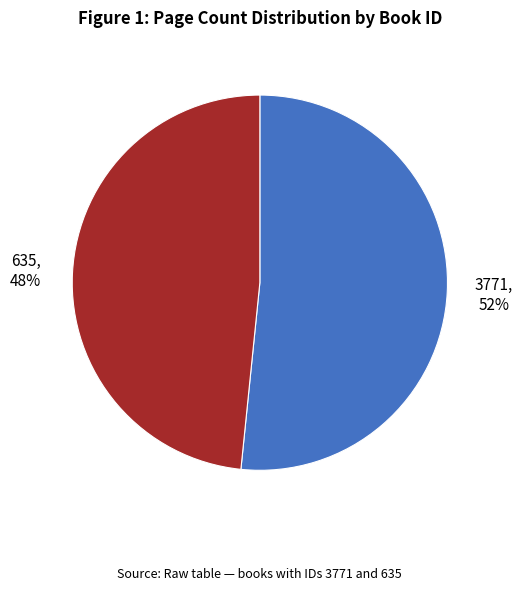

Does any single category account for the majority?

Yes